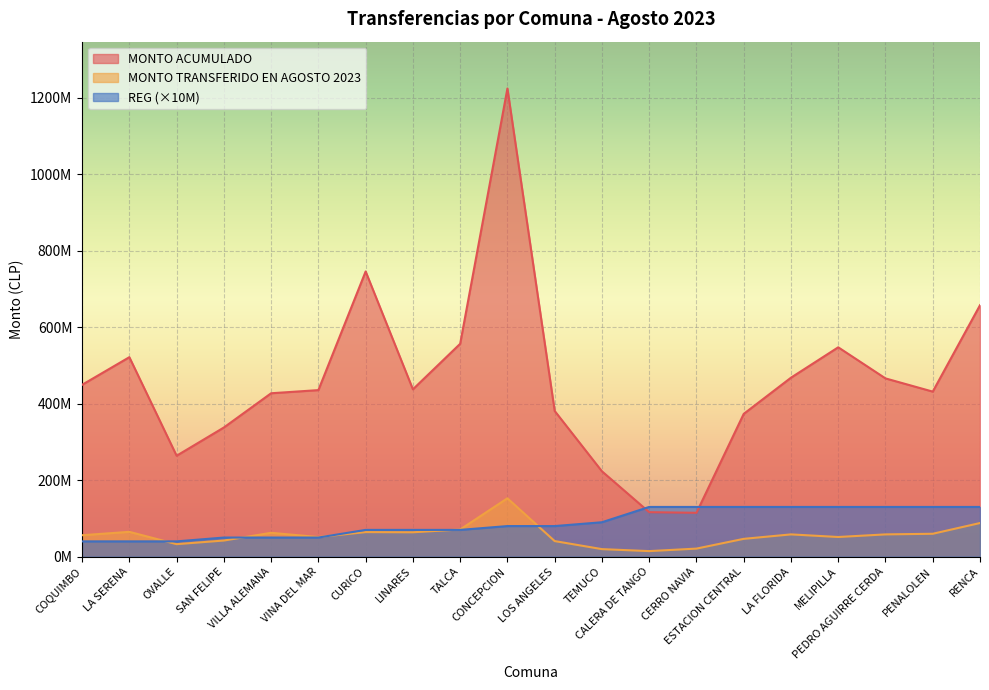

Reading right to left, what are all the values shown in this chart?

MONTO ACUMULADO: RENCA=657319647	PENALOLEN=431469906	PEDRO AGUIRRE CERDA=465997504	MELIPILLA=547312500	LA FLORIDA=467861495	ESTACION CENTRAL=373263997	CERRO NAVIA=114676405	CALERA DE TANGO=116343000	TEMUCO=223174300	LOS ANGELES=380948192	CONCEPCION=1223841795	TALCA=556465828	LINARES=437470301	CURICO=745569718	VINA DEL MAR=435396376	VILLA ALEMANA=427176979	SAN FELIPE=337655879	OVALLE=263862926	LA SERENA=521492859	COQUIMBO=449294153
MONTO TRANSFERIDO EN AGOSTO 2023: RENCA=87950051	PENALOLEN=59882243	PEDRO AGUIRRE CERDA=58249688	MELIPILLA=51447375	LA FLORIDA=58249688	ESTACION CENTRAL=46599750	CERRO NAVIA=21103493	CALERA DE TANGO=14542875	TEMUCO=19744072	LOS ANGELES=40759889	CONCEPCION=152588302	TALCA=71053059	LINARES=63779444	CURICO=64248323	VINA DEL MAR=51308764	VILLA ALEMANA=62372545	SAN FELIPE=42206985	OVALLE=32723158	LA SERENA=64926900	COQUIMBO=56096842
REG: RENCA=130000000	PENALOLEN=130000000	PEDRO AGUIRRE CERDA=130000000	MELIPILLA=130000000	LA FLORIDA=130000000	ESTACION CENTRAL=130000000	CERRO NAVIA=130000000	CALERA DE TANGO=130000000	TEMUCO=90000000	LOS ANGELES=80000000	CONCEPCION=80000000	TALCA=70000000	LINARES=70000000	CURICO=70000000	VINA DEL MAR=50000000	VILLA ALEMANA=50000000	SAN FELIPE=50000000	OVALLE=40000000	LA SERENA=40000000	COQUIMBO=40000000